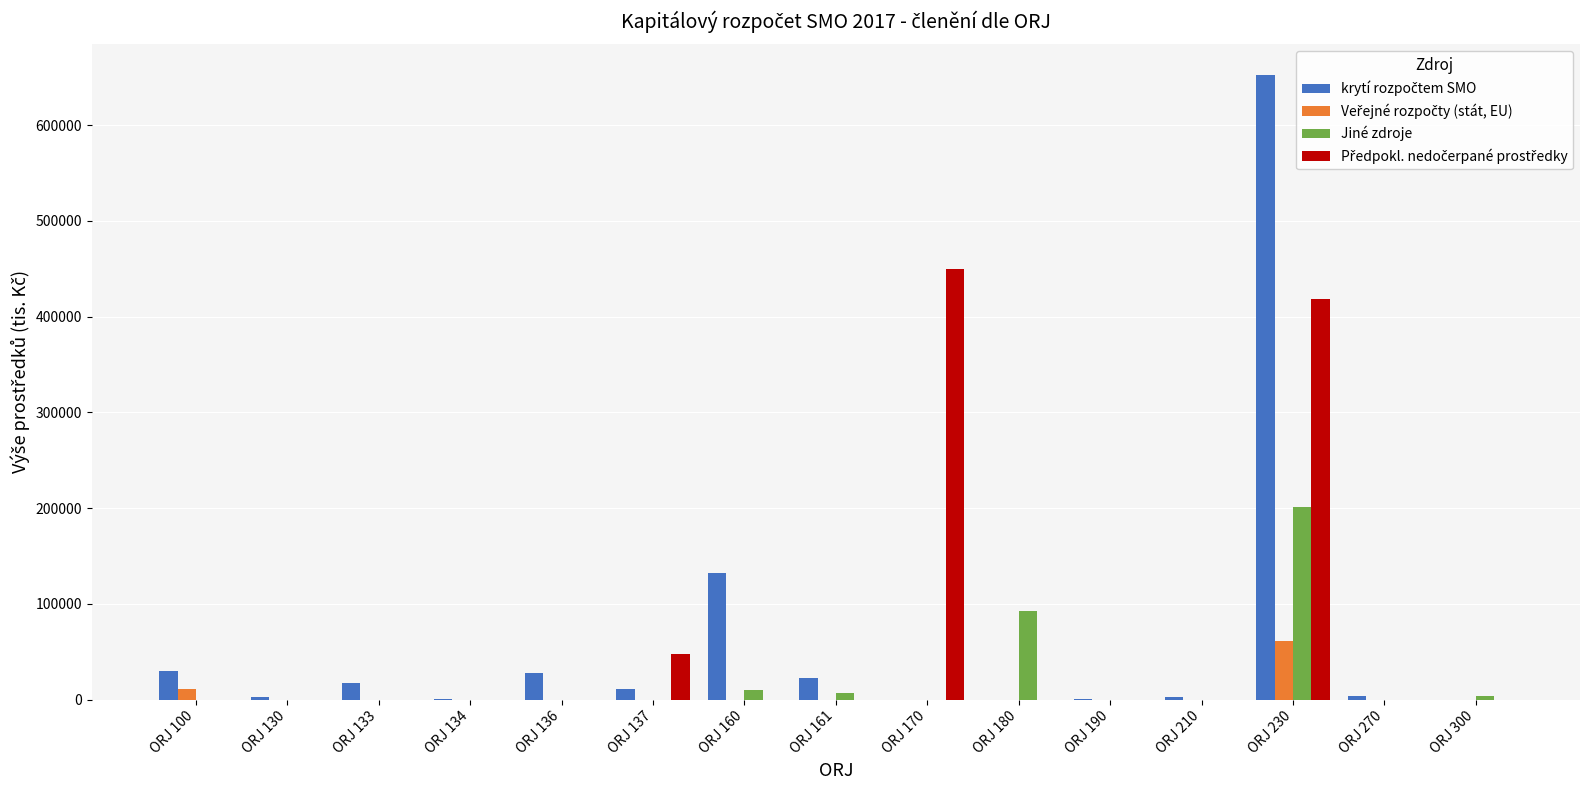

At which category is the sum across all series the highest?

ORJ 230